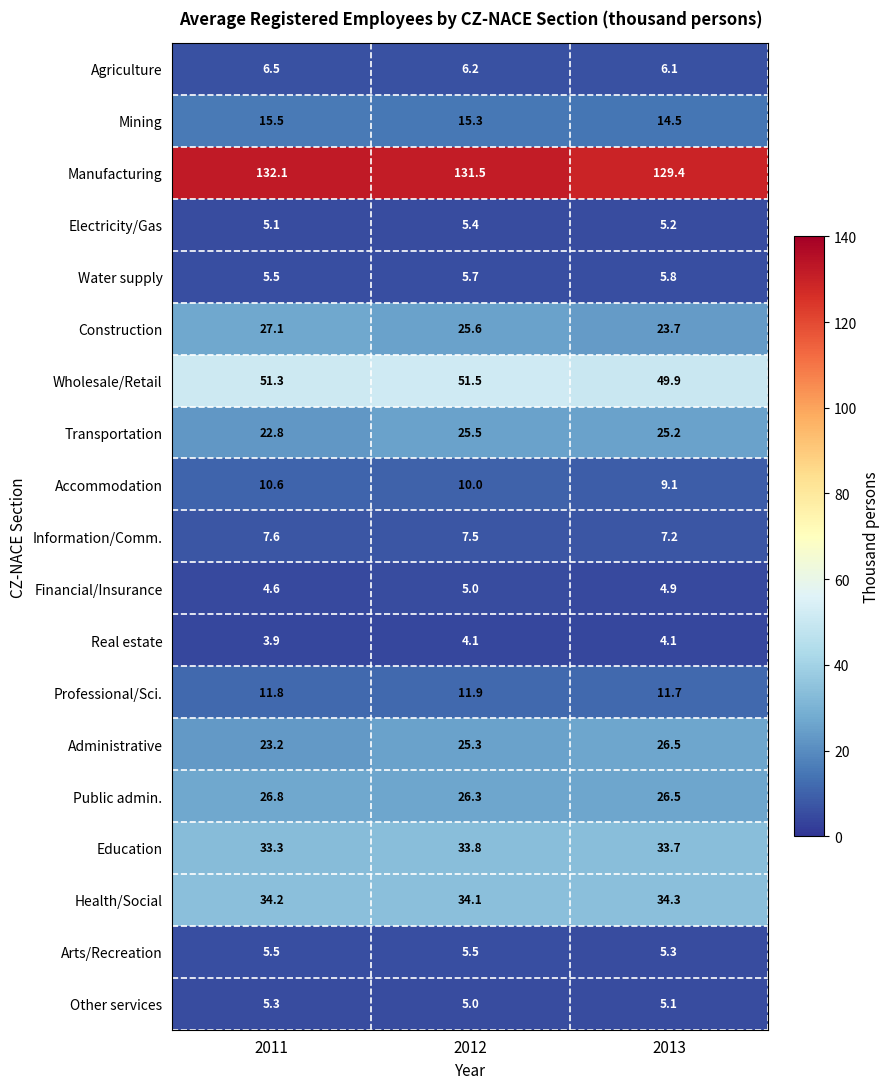

What is the smallest value displayed?

3.9